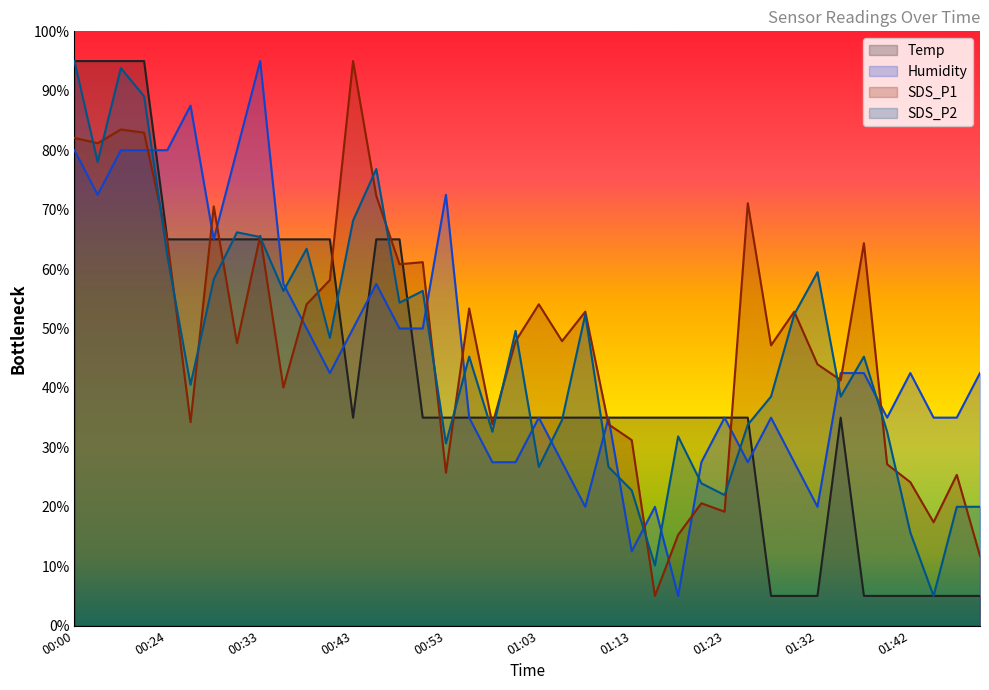

What is the label of the 32nd point from the right?

00:33